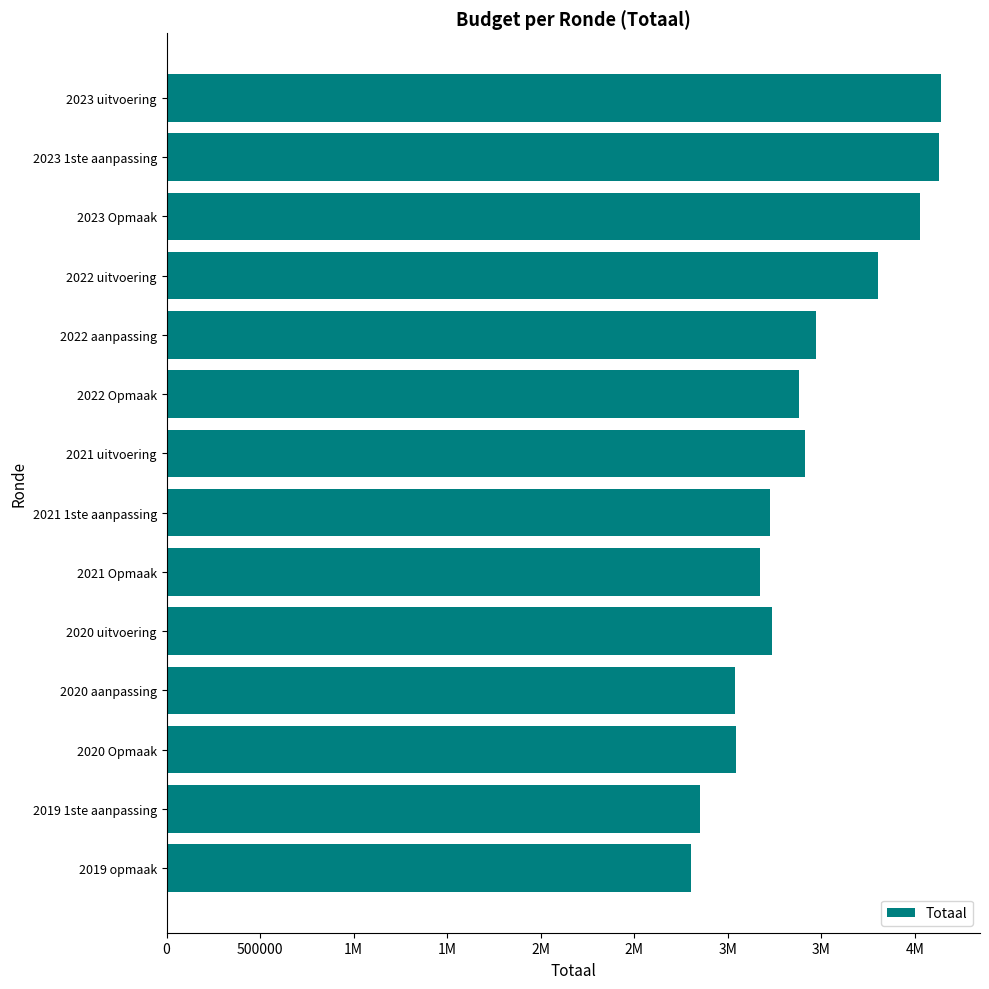

What is the difference between the second highest and second lowest values?

1276453